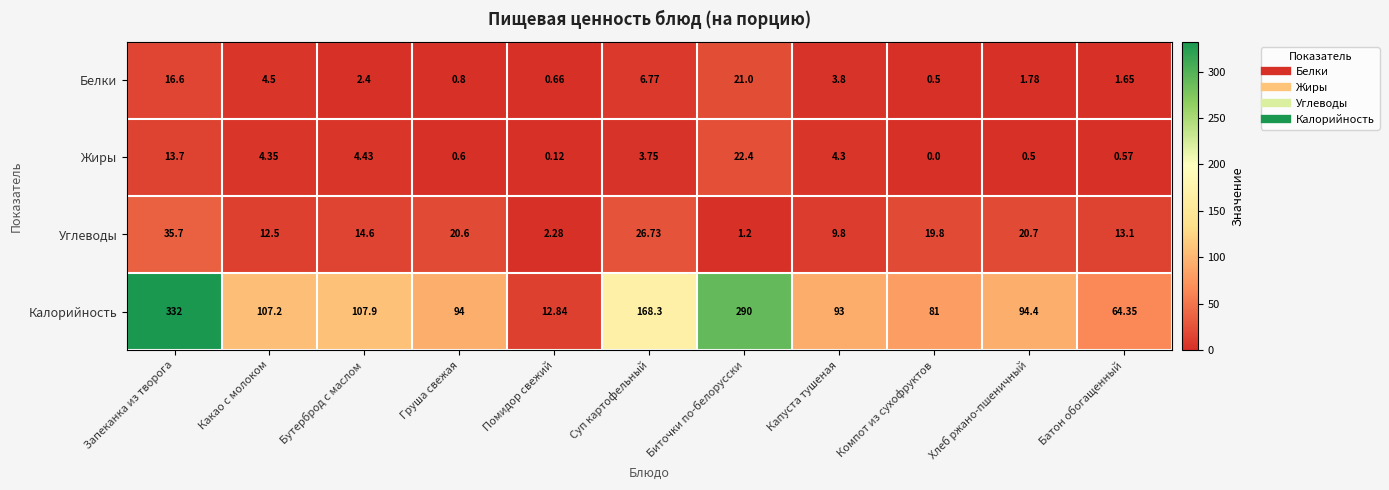

Rank the categories by Белки value from lowest to highest.

Компот из сухофруктов, Помидор свежий, Груша свежая, Батон обогащенный, Хлеб ржано-пшеничный, Бутерброд с маслом, Капуста тушеная, Какао с молоком, Суп картофельный, Запеканка из творога, Биточки по-белорусски